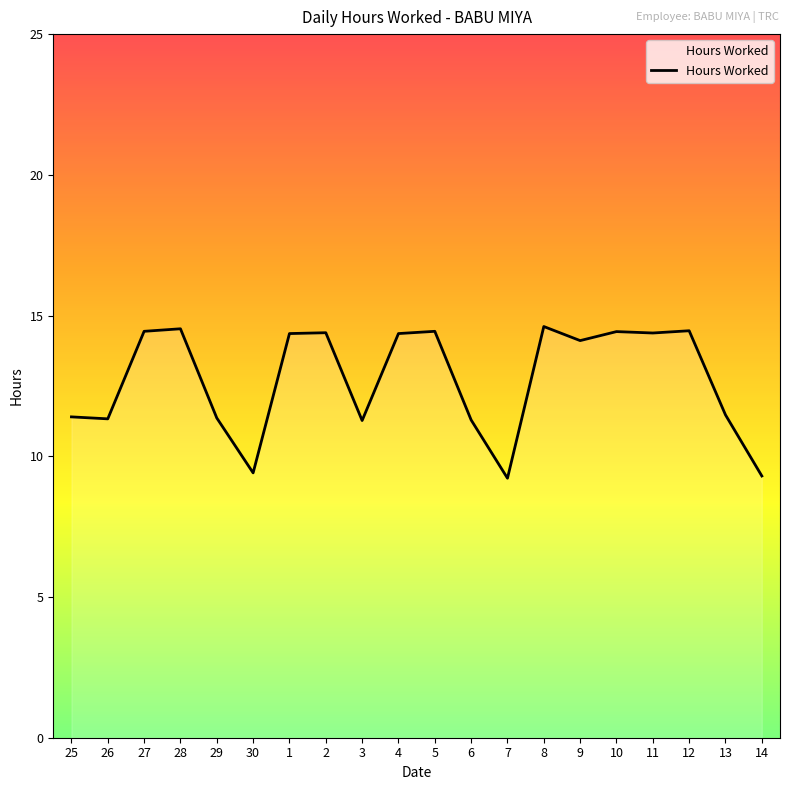

The chart shows a value of 14.4 at 4. True or false?

True